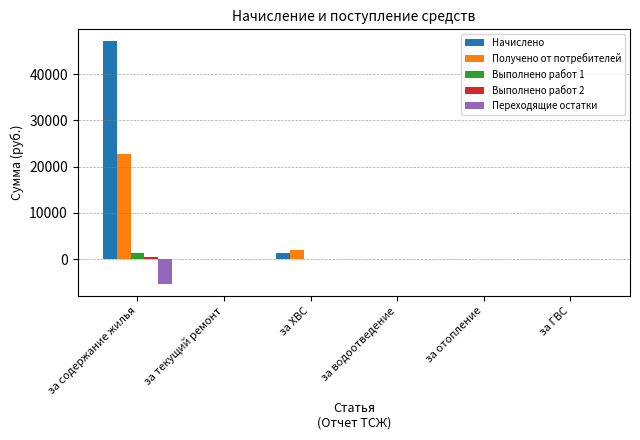

What is the spread (max minus min) of values at за ХВС?

1968.0